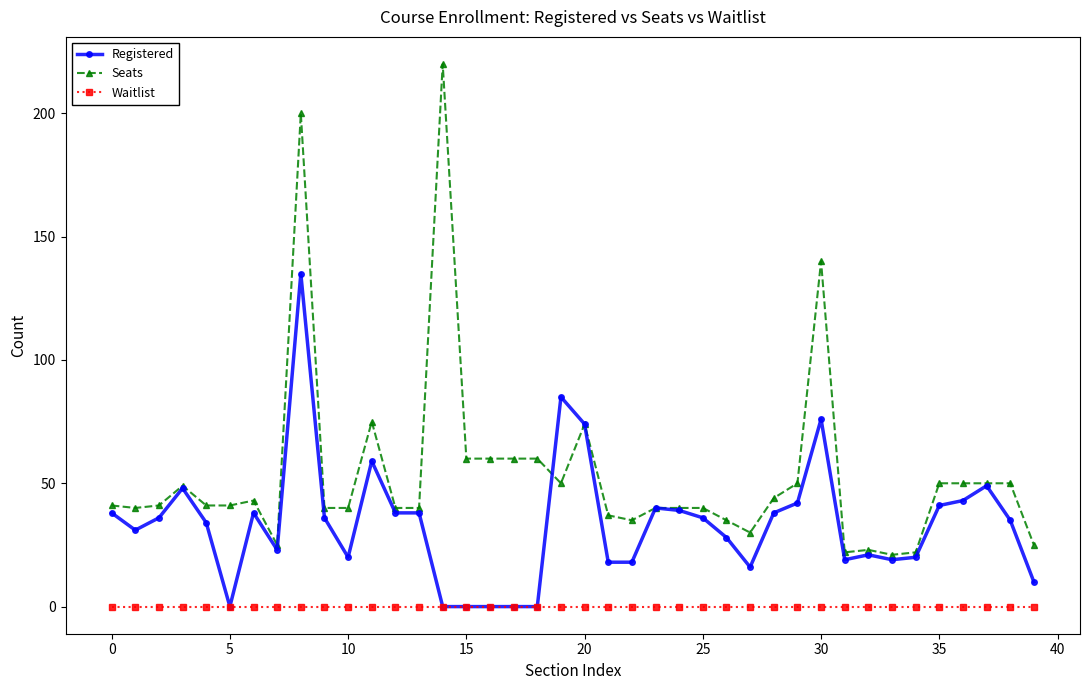

Which series has the largest total across all categories?

Seats